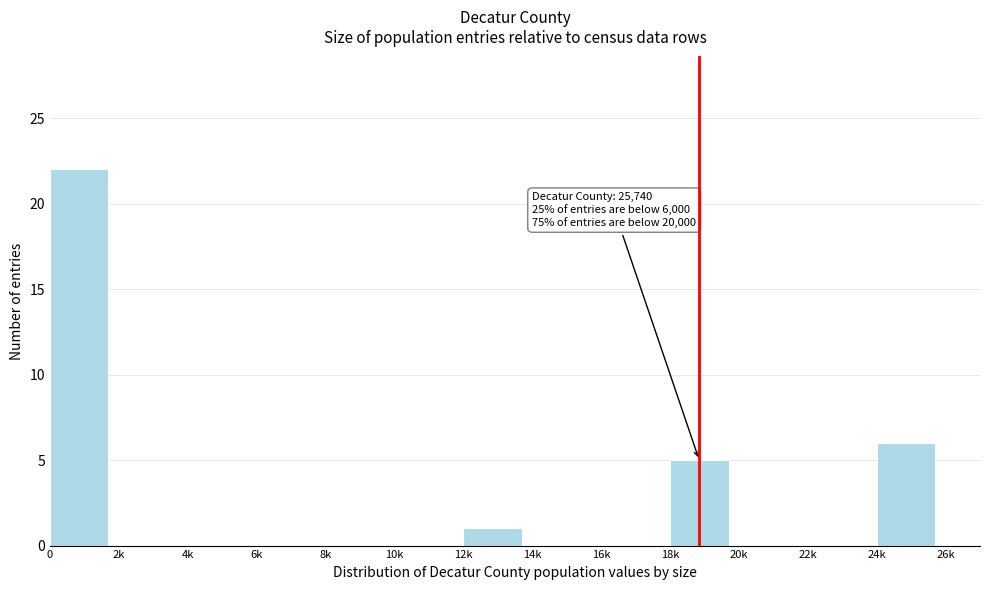

Reading right to left, transcribe all the data shown in this chart.

24k=6	22k=0	20k=0	18k=5	16k=0	14k=0	12k=1	10k=0	8k=0	6k=0	4k=0	2k=0	0=22